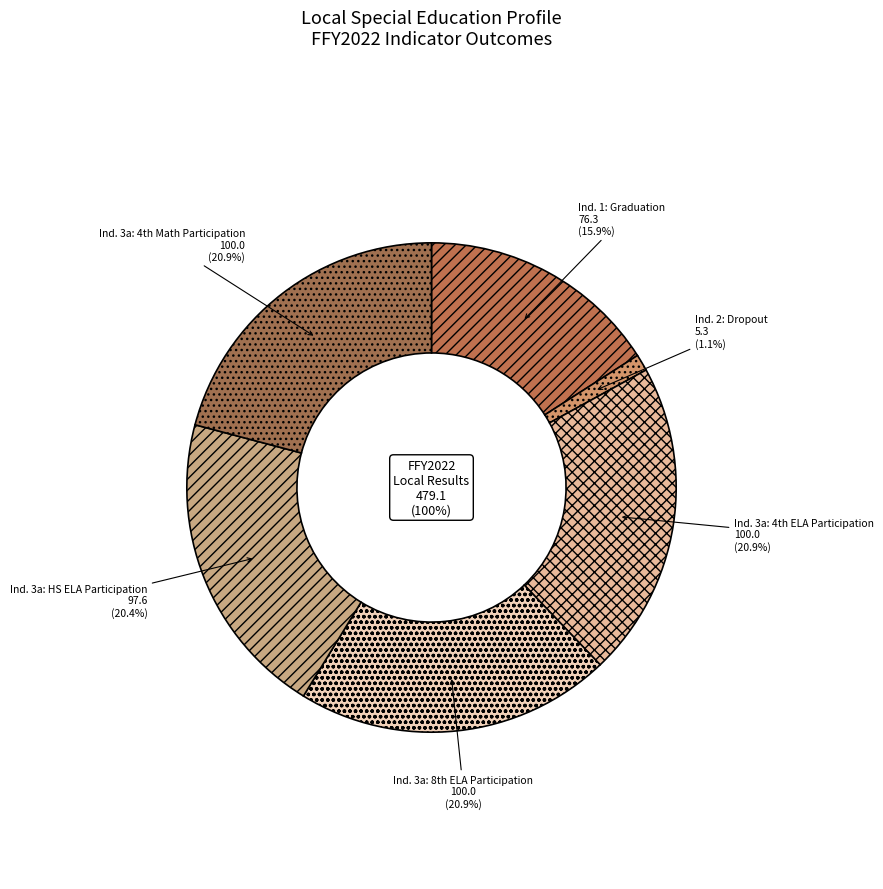

Which category has the biggest portion of the pie?

Indicator 3a: 4th ELA Participation